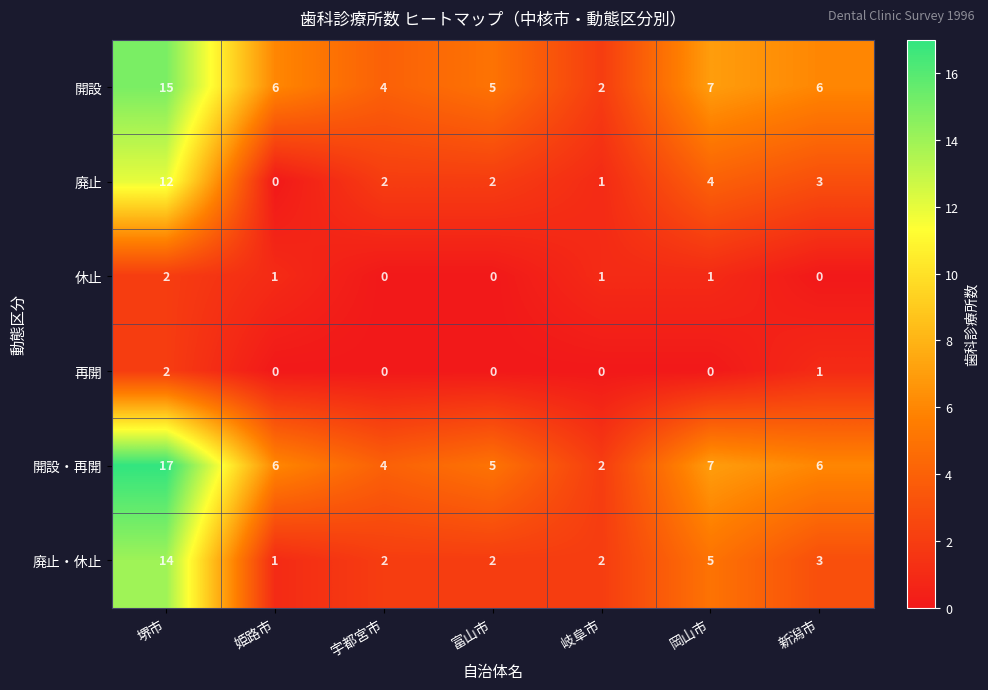

What is the spread (max minus min) of values at 宇都宮市?

4